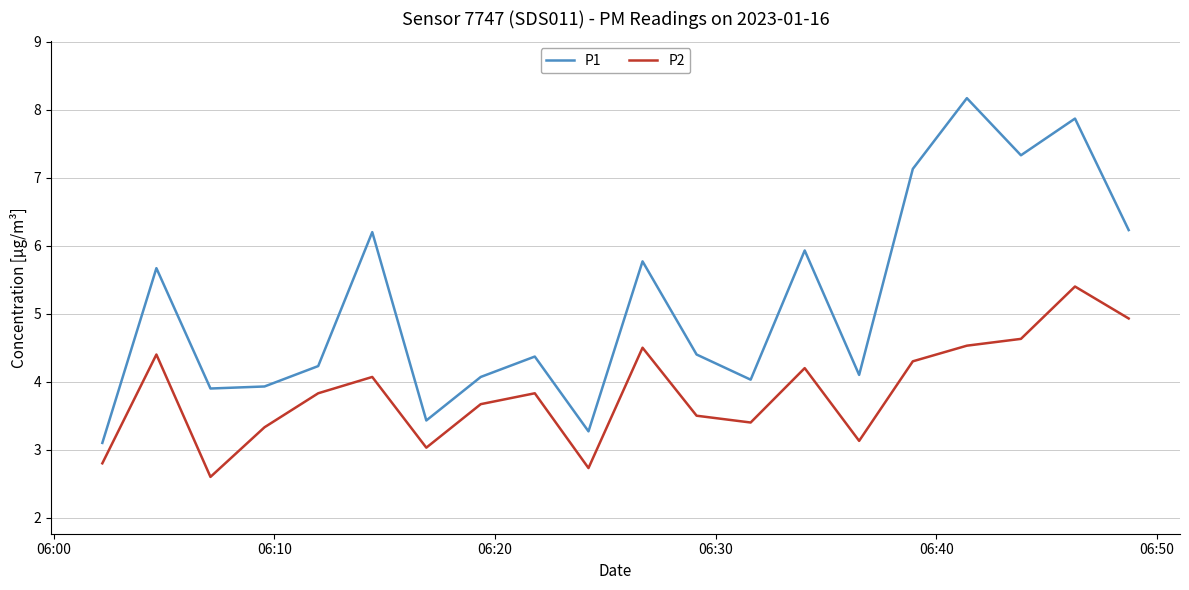

What is the average value of the P1 series?

5.2